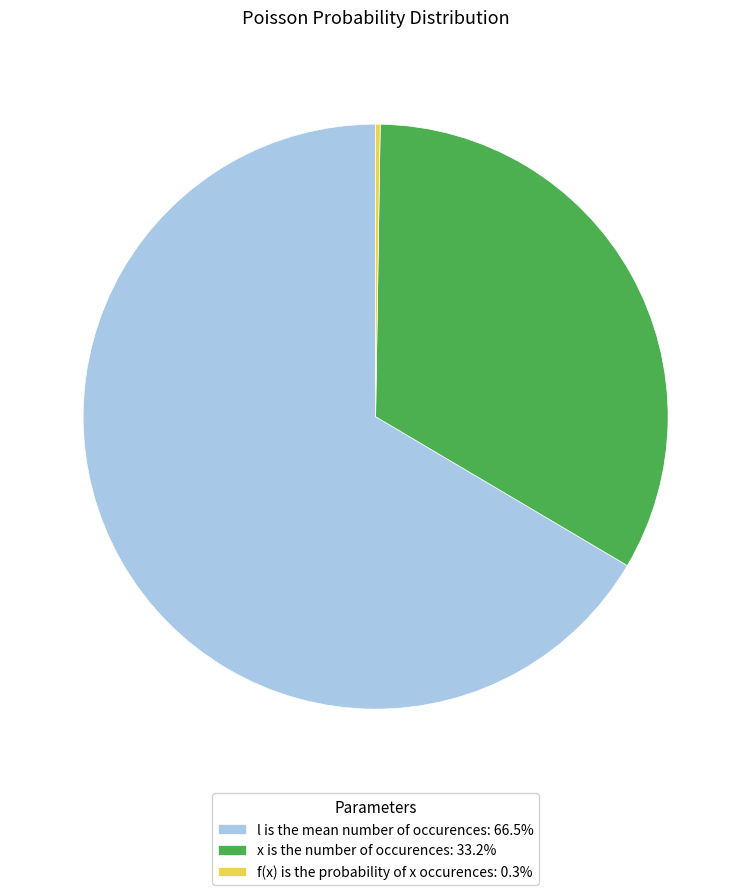

Is there a majority slice in this chart?

Yes